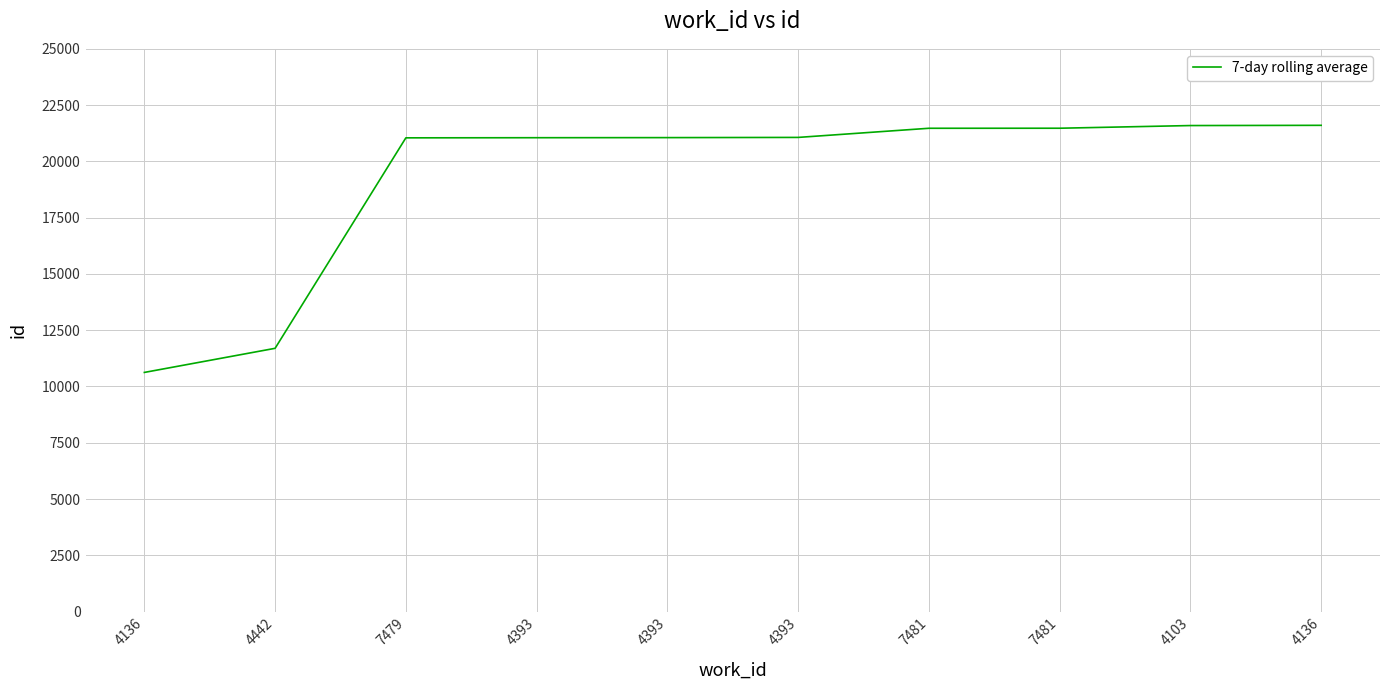

What is the difference between the values at 7481 and 4103?

121